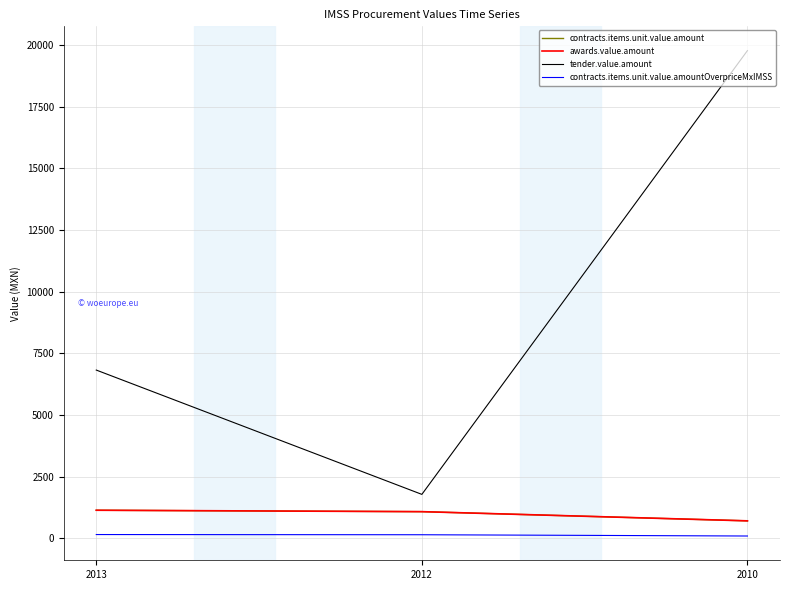

Does the chart display data point markers on the line(s)?

No